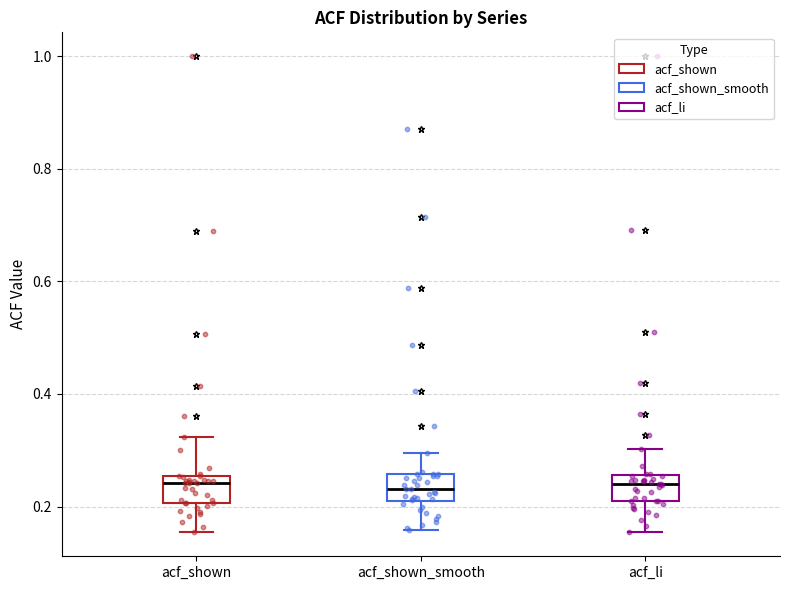

Where does the median line of the box for acf_li sit on the y-axis? The values are not printed on the chart, so give them approximately, as read against the axis.

0.24